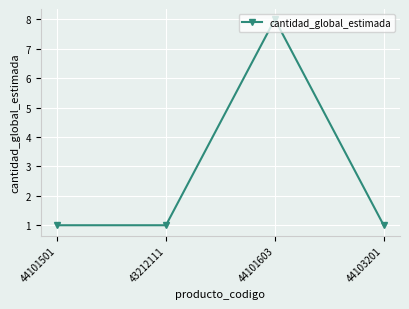

Count the values in the range 1 to 8.

4